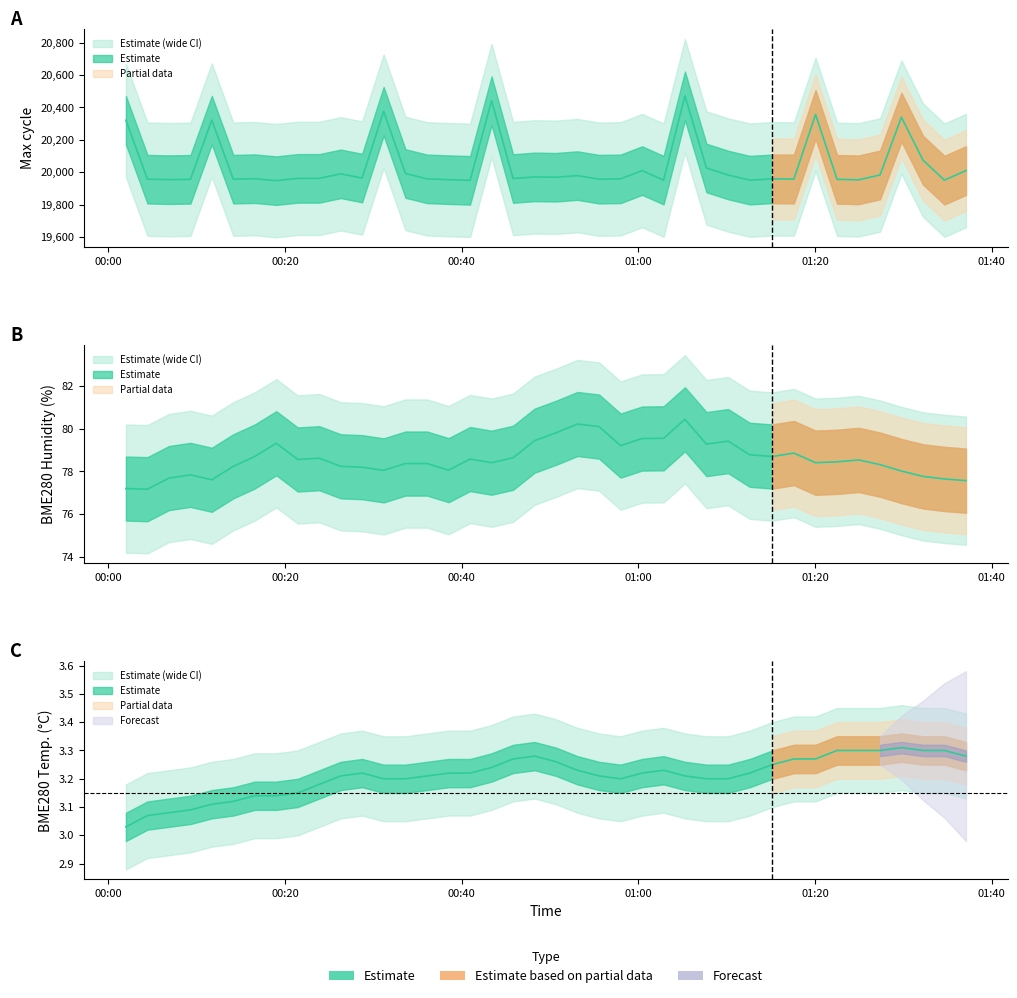

Count the number of categories in the chart.

40